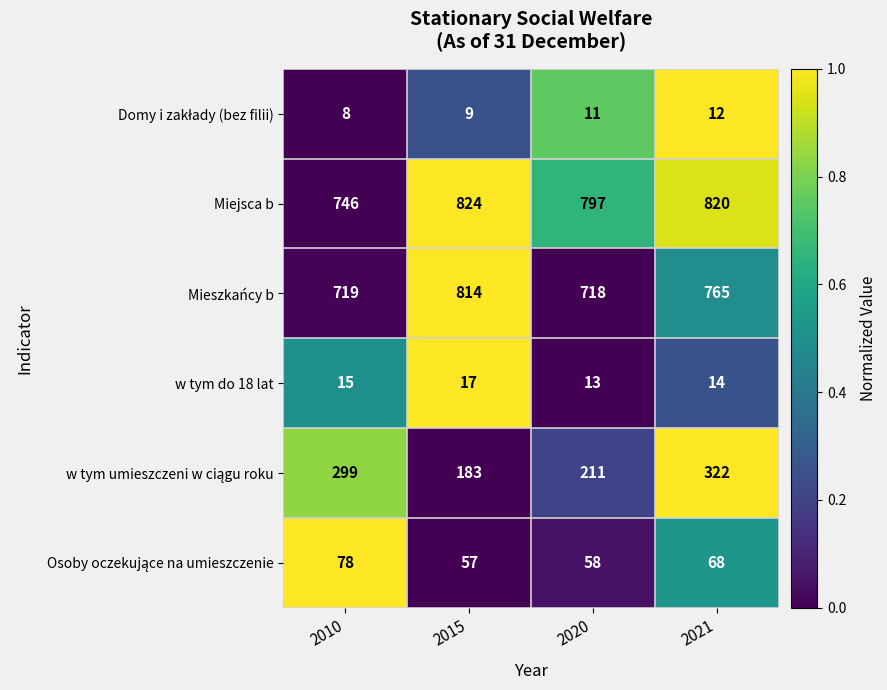

At which category is the sum across all series the highest?

2021